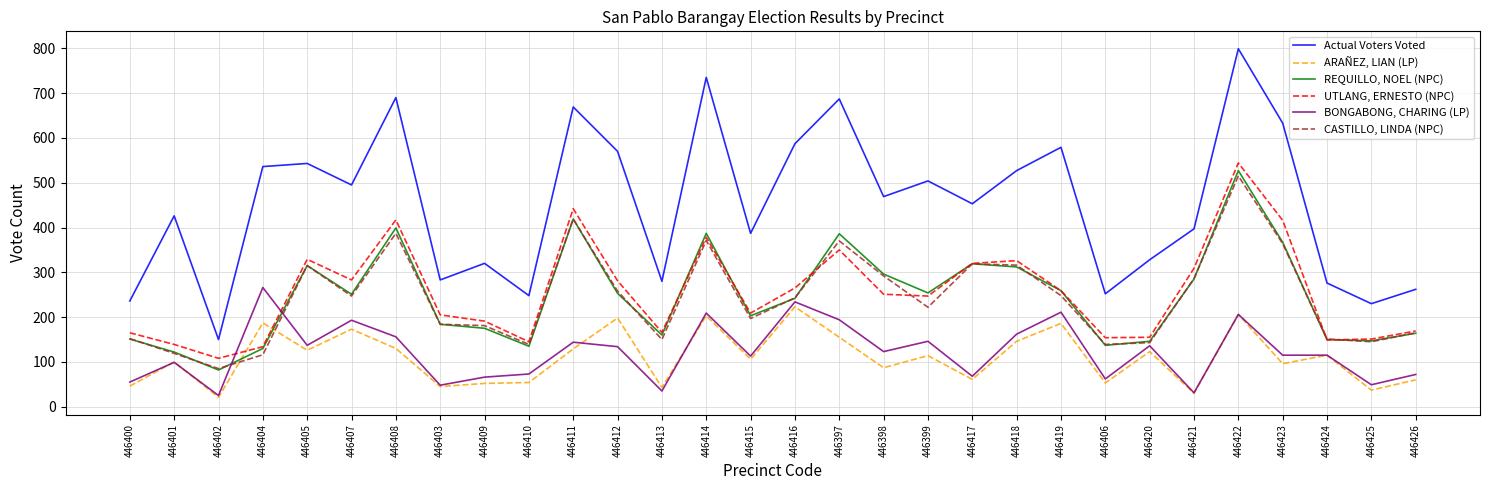

Rank the series at 446400 from highest to lowest value.

Actual Voters Voted, UTLANG, ERNESTO (NPC), CASTILLO, LINDA (NPC), REQUILLO, NOEL (NPC), BONGABONG, CHARING (LP), ARAÑEZ, LIAN (LP)